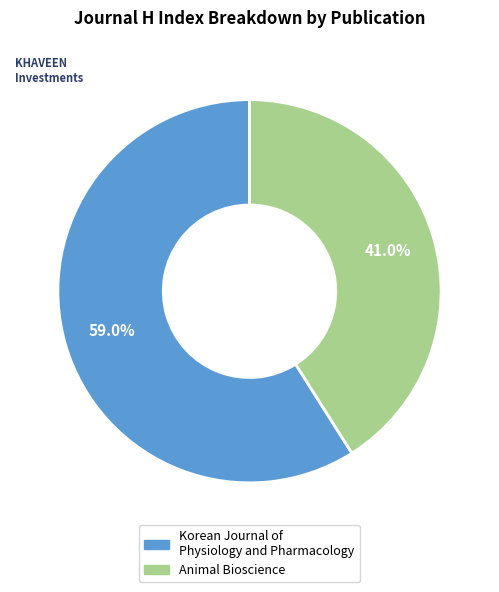

Between Korean Journal of Physiology and Pharmacology and Animal Bioscience, which is larger?

Korean Journal of Physiology and Pharmacology